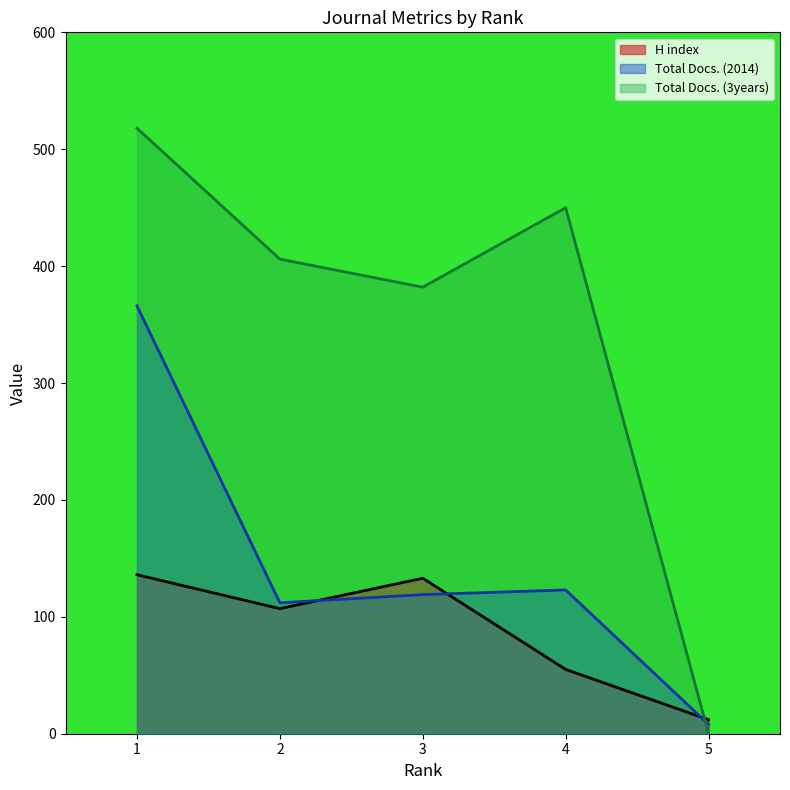

List the series in order of their overall mean, highest first.

Total Docs. (3years), Total Docs. (2014), H index